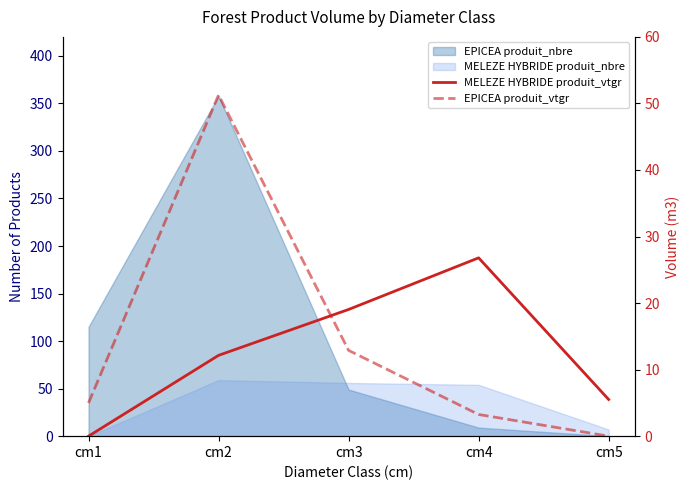

Where do MELEZE HYBRIDE produit_vtgr and EPICEA produit_vtgr first cross each other?

cm2 and cm3